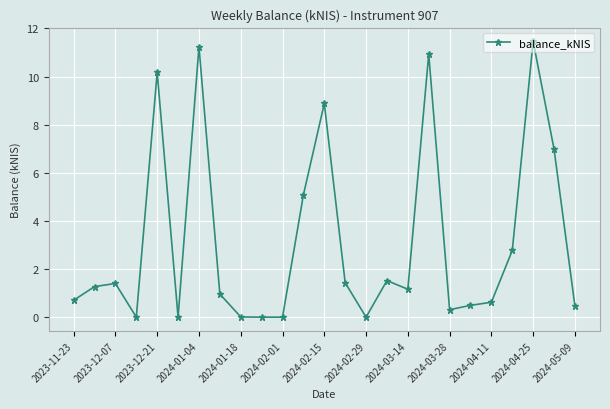

True or false: the data has more than 1 interior local peaks.

True